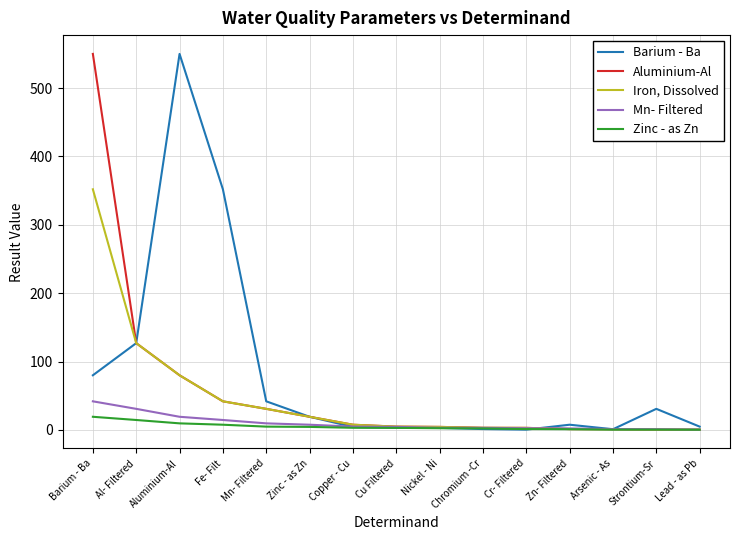

Which series changed the most between Barium - Ba and Al- Filtered?

Aluminium-Al